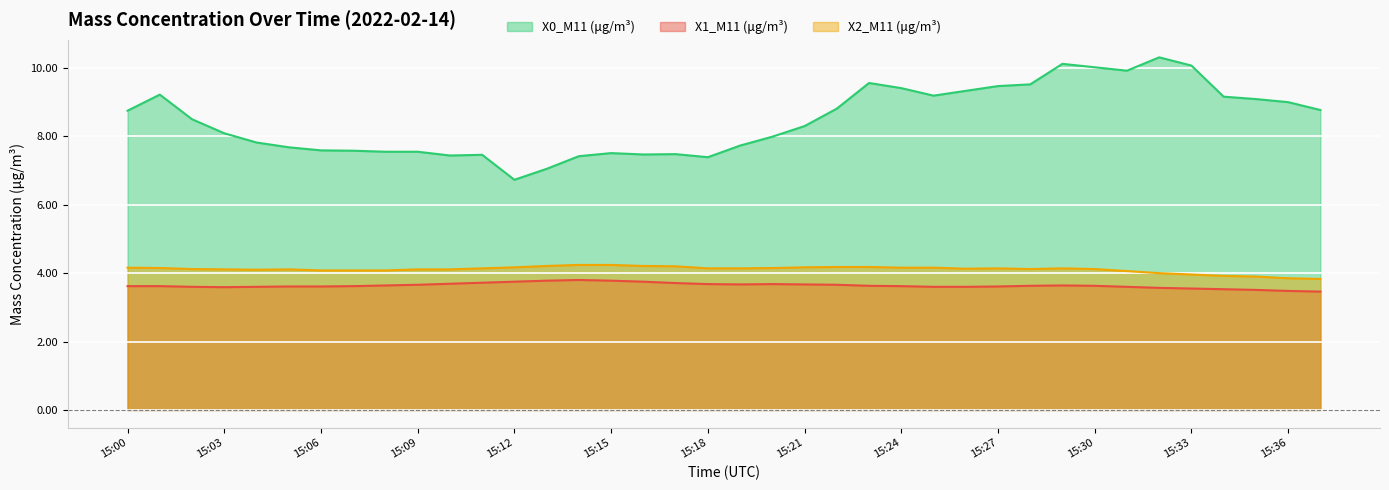

What is the lowest value of the X0_M11 (μg/m³) series?

6.7